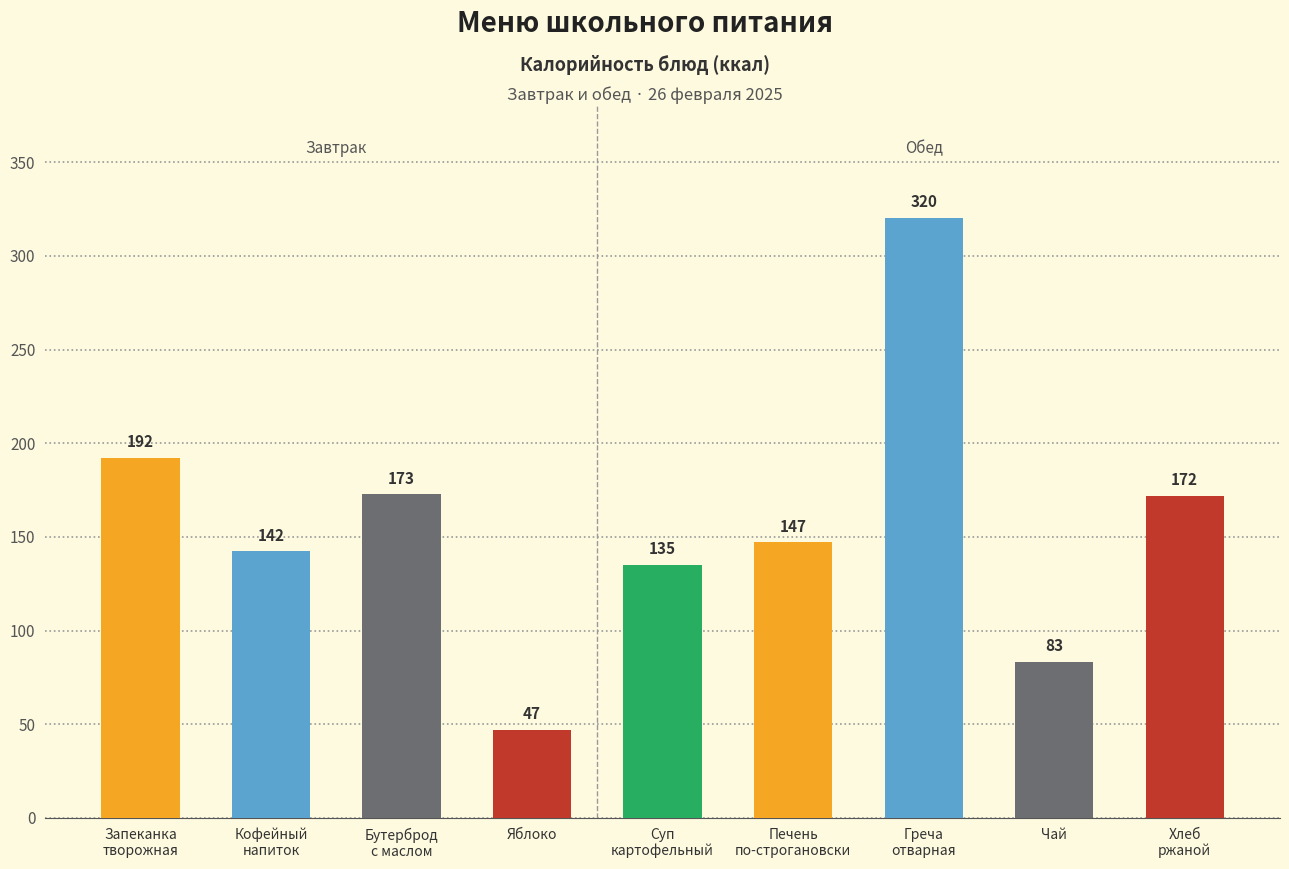

What is the label of the 4th bar from the left?

Яблоко